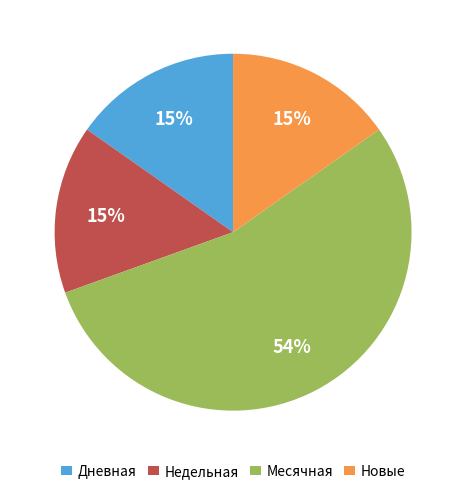

Is the sum of Месячная and Недельная greater than half?

Yes